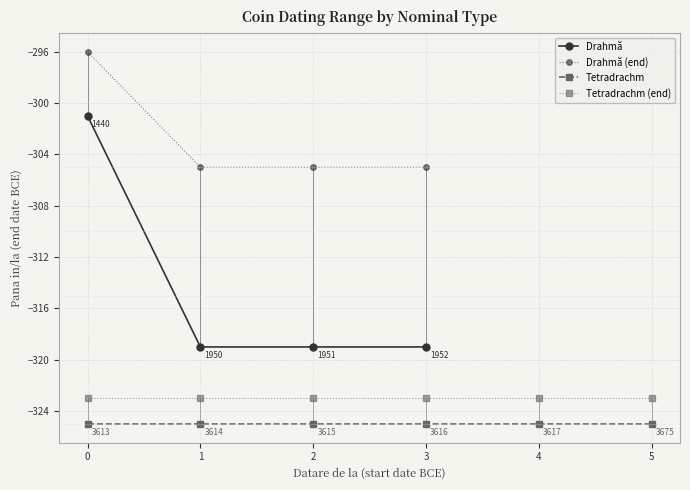

What is the minimum value for Drahmă (end)?

-305